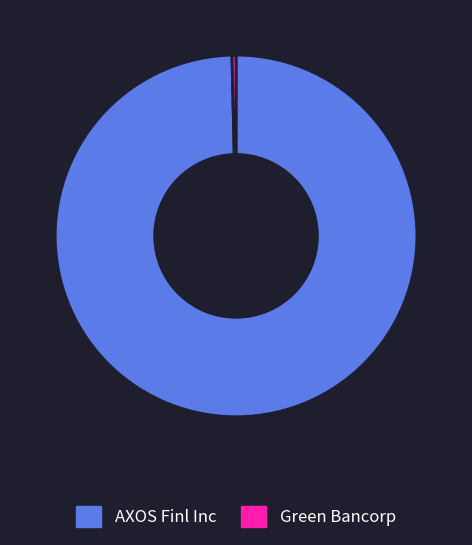

Which category has the smallest portion of the pie?

Green Bancorp